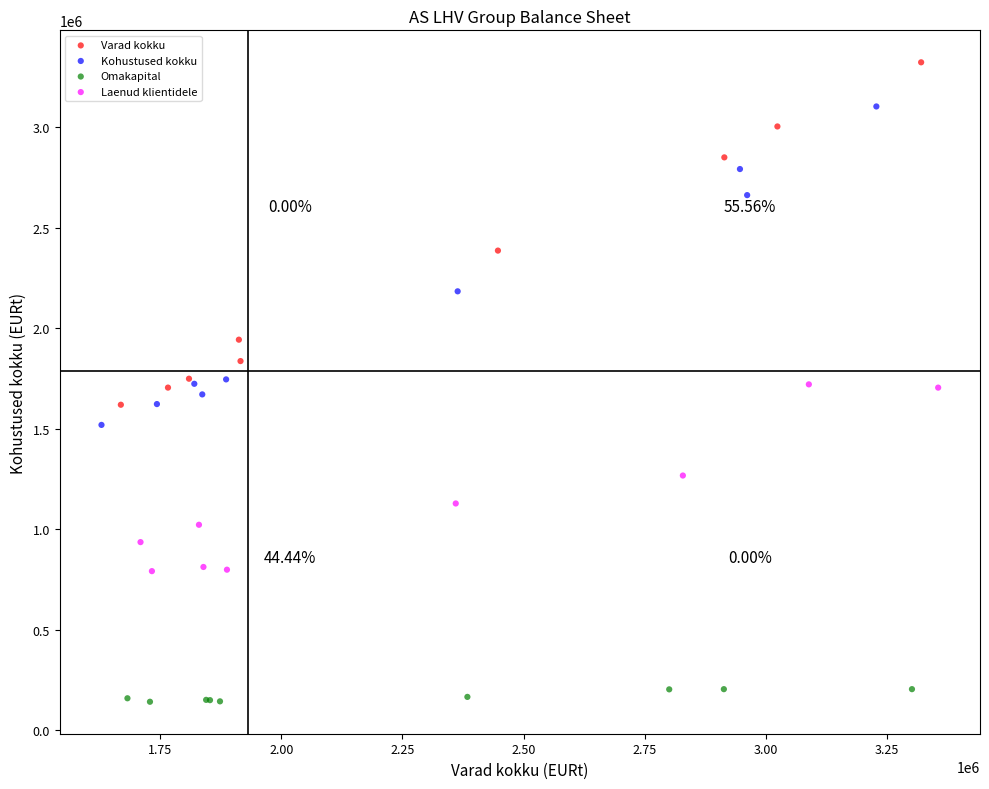

Which series contains the highest Y value?

Varad kokku